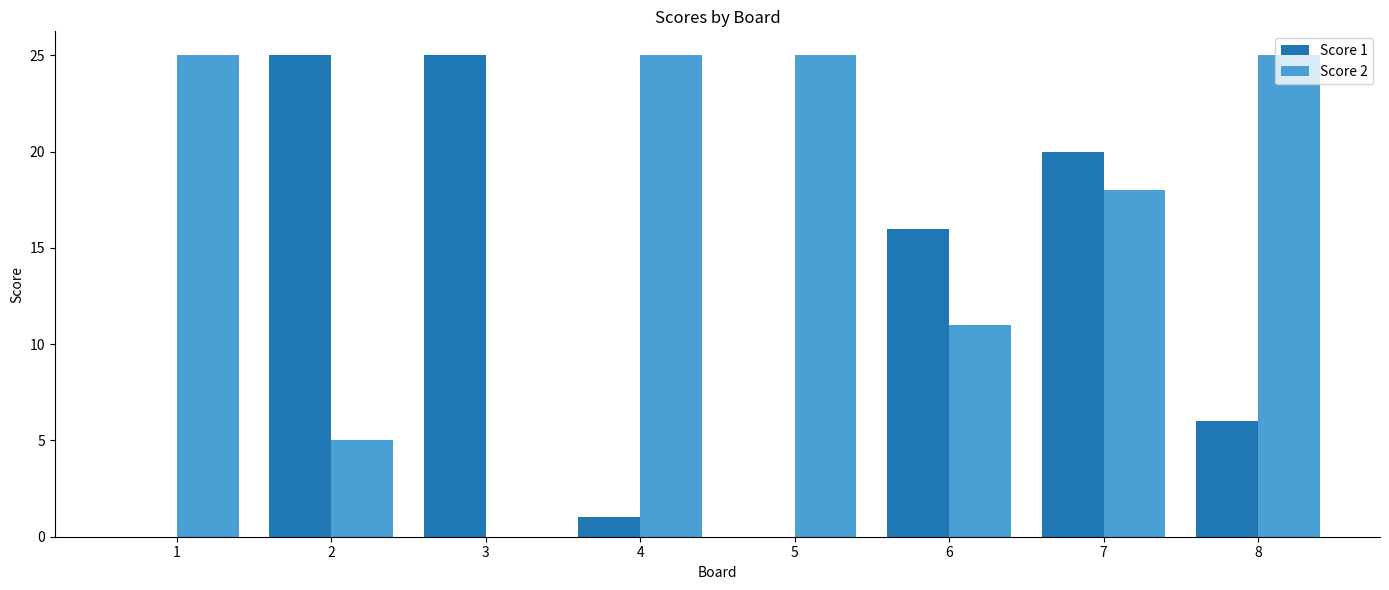

Which series has the largest total across all categories?

Score 2